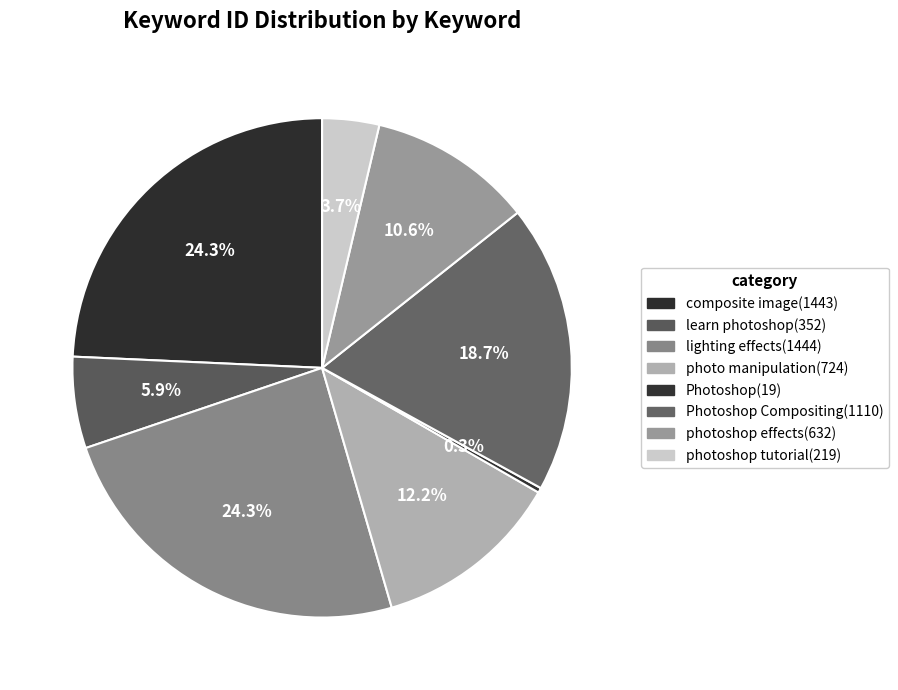

To the nearest percent, what is the difference between the largest and smallest slice percentages?

24%